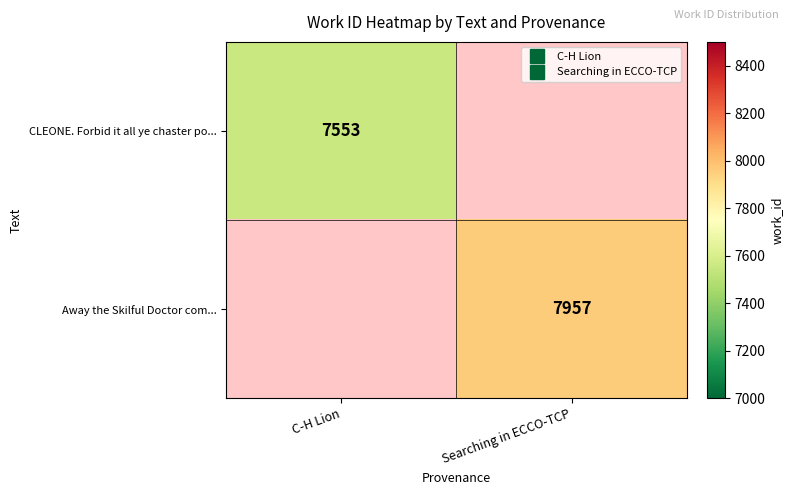

Which label corresponds to the smallest value in the chart?

C-H Lion